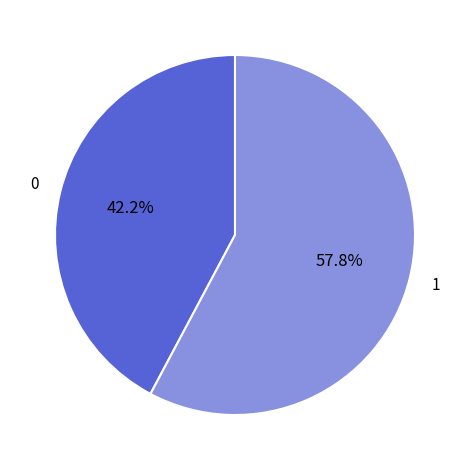

Is there any slice that represents more than half of the pie?

Yes